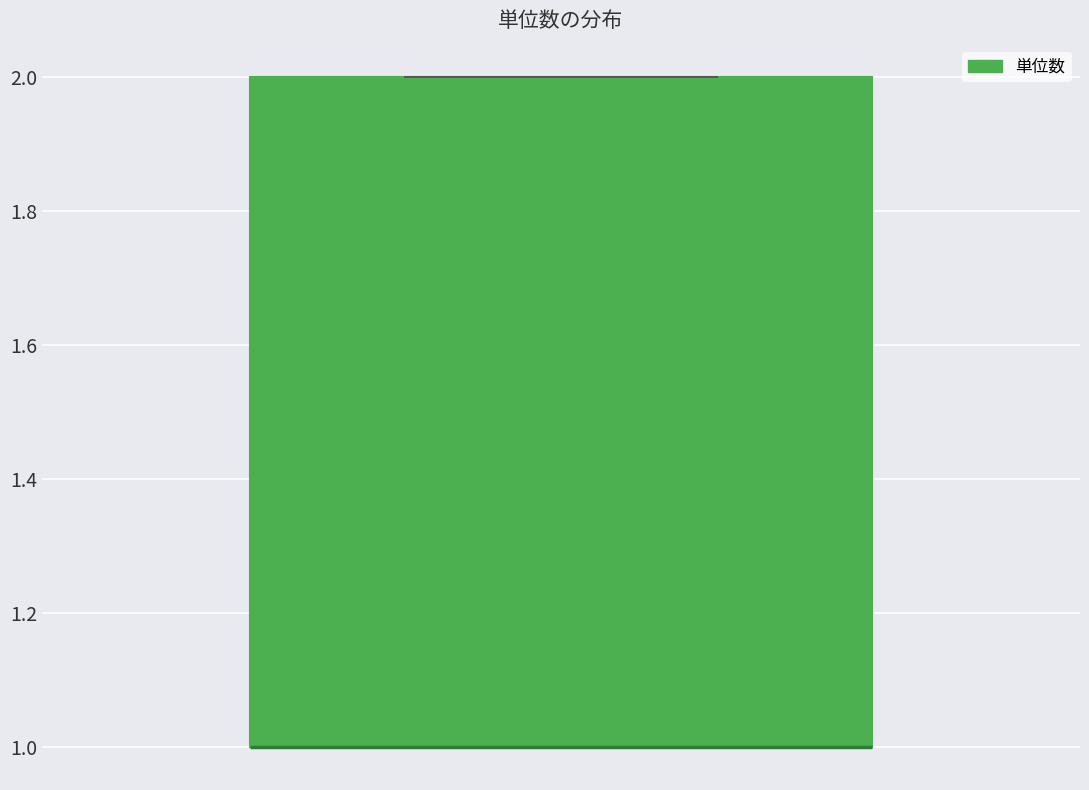

Read this box plot against the y-axis: the position of the median line, the range covered by the box, and the ends of both whiskers. The values are not printed on the chart, so give them approximately, as read against the axis.

median 1 (drawn on the box's lower edge), box 1 to 2, whiskers 1 to 2